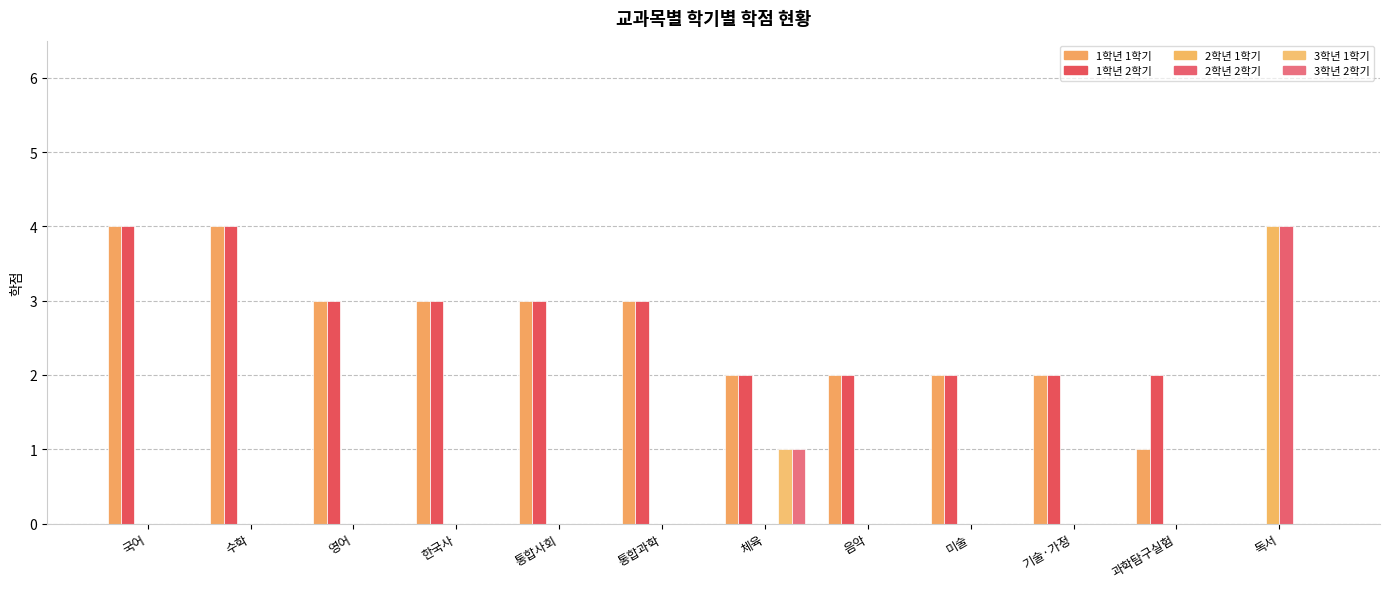

True or false: 1학기_1학년 has a value of 5 at 통합과학.

False